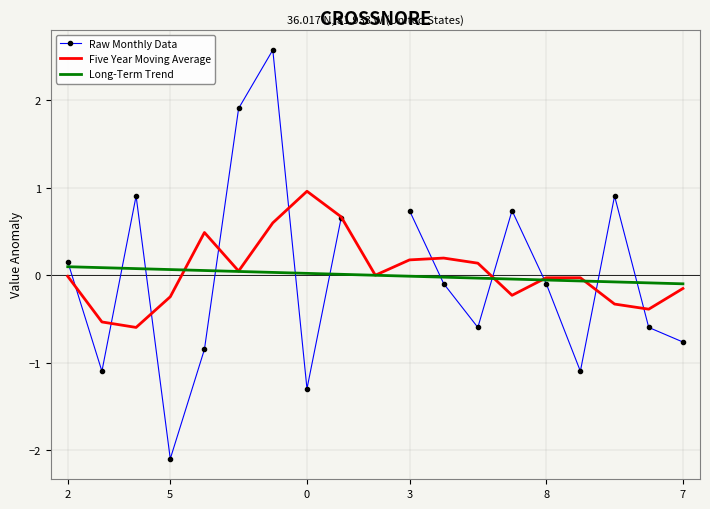

Is it true that Long-Term Trend equals 0.1 at 5?

True